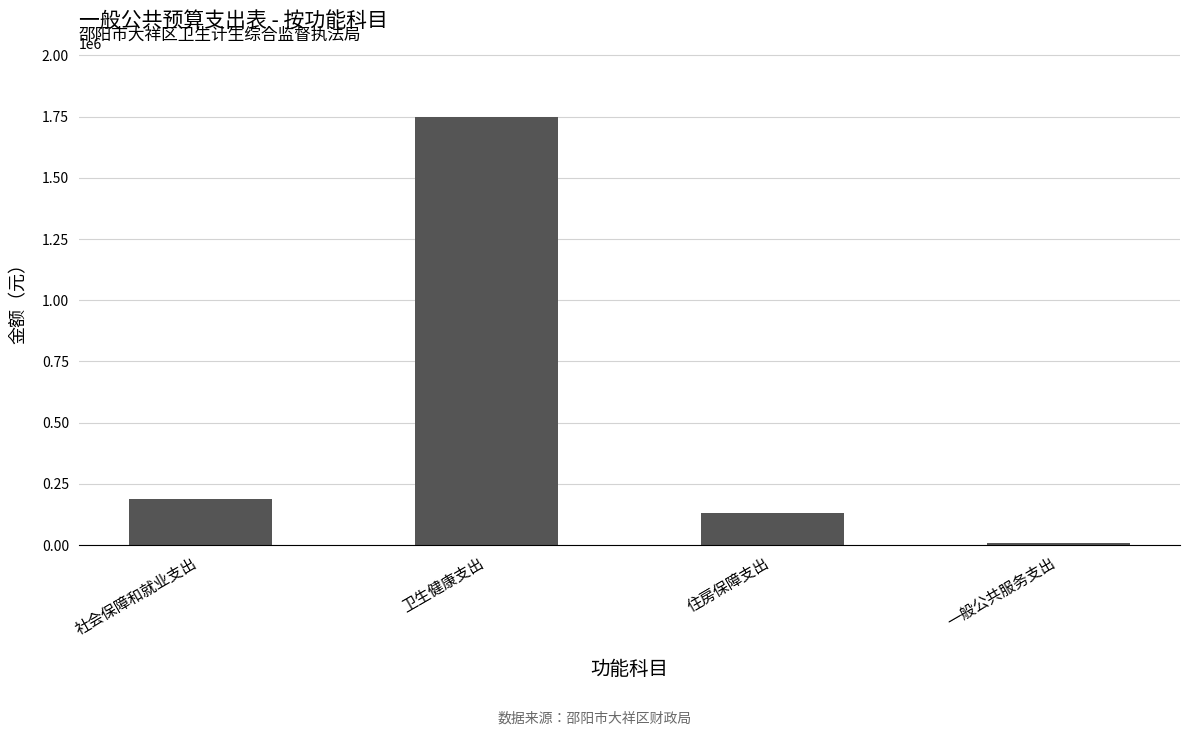

What is the difference between the values at 一般公共服务支出 and 住房保障支出?

120405.8